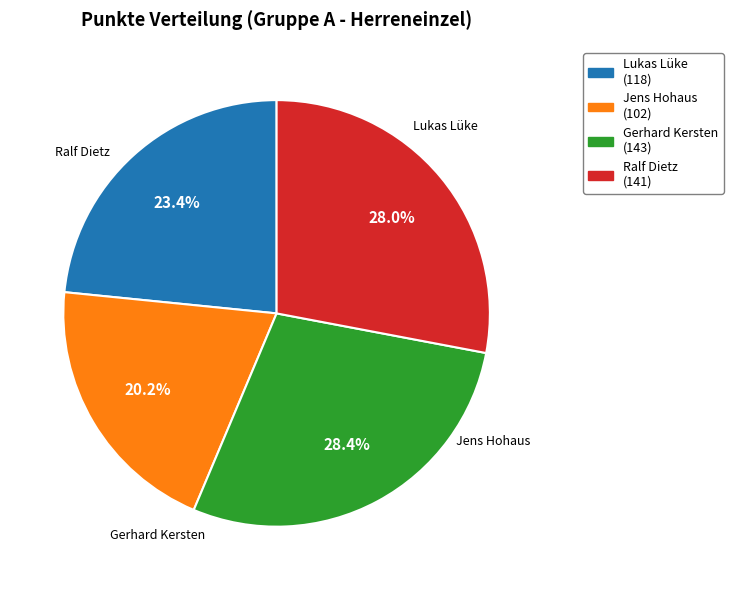

To the nearest percent, what percentage of the pie is Jens Hohaus?

20%